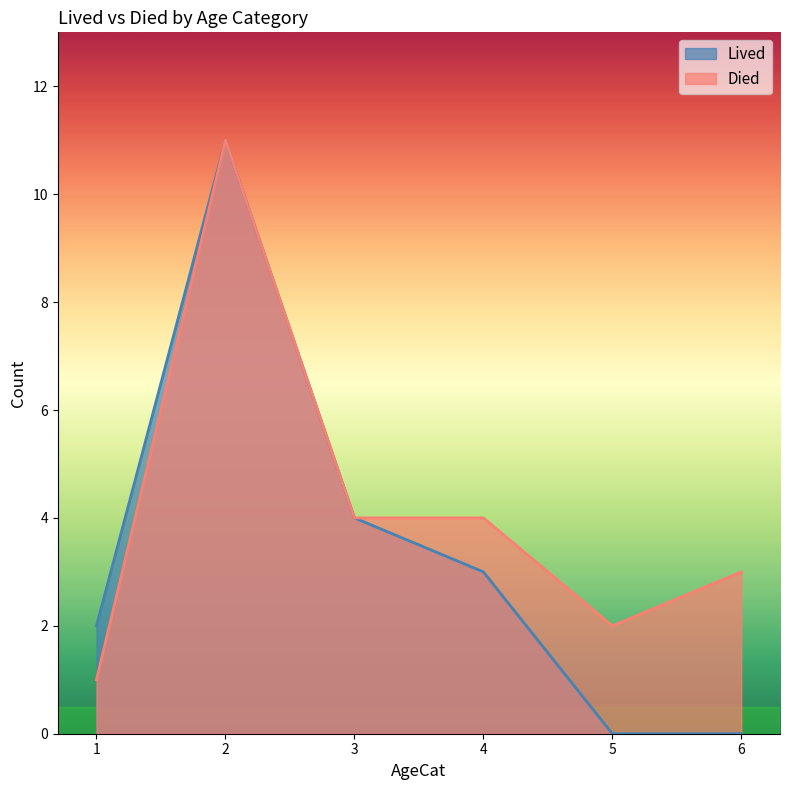

How many distinct data groups are displayed?

2